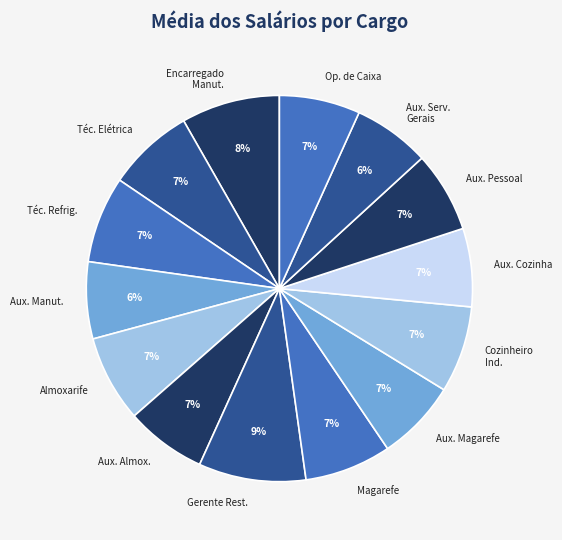

How many slices are in this pie chart?

14